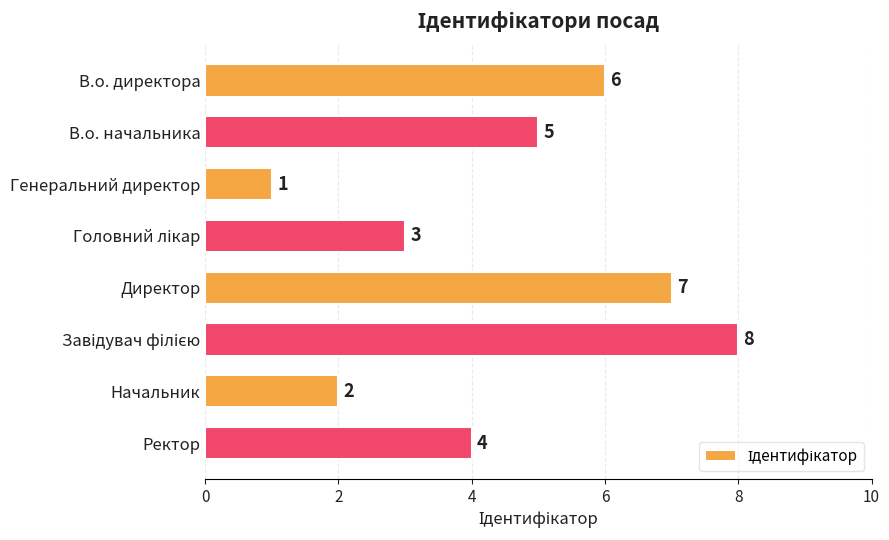

What is the ratio of the value at Ректор to the value at В.о. начальника?

0.8